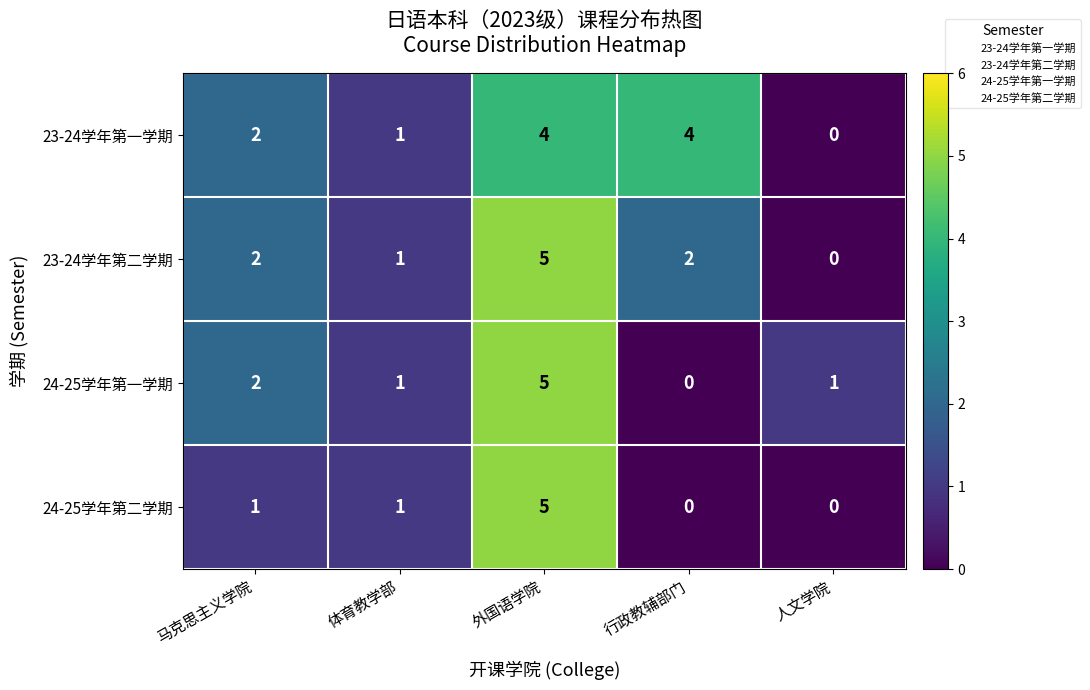

What is the difference between the highest and lowest values at 行政教辅部门?

4